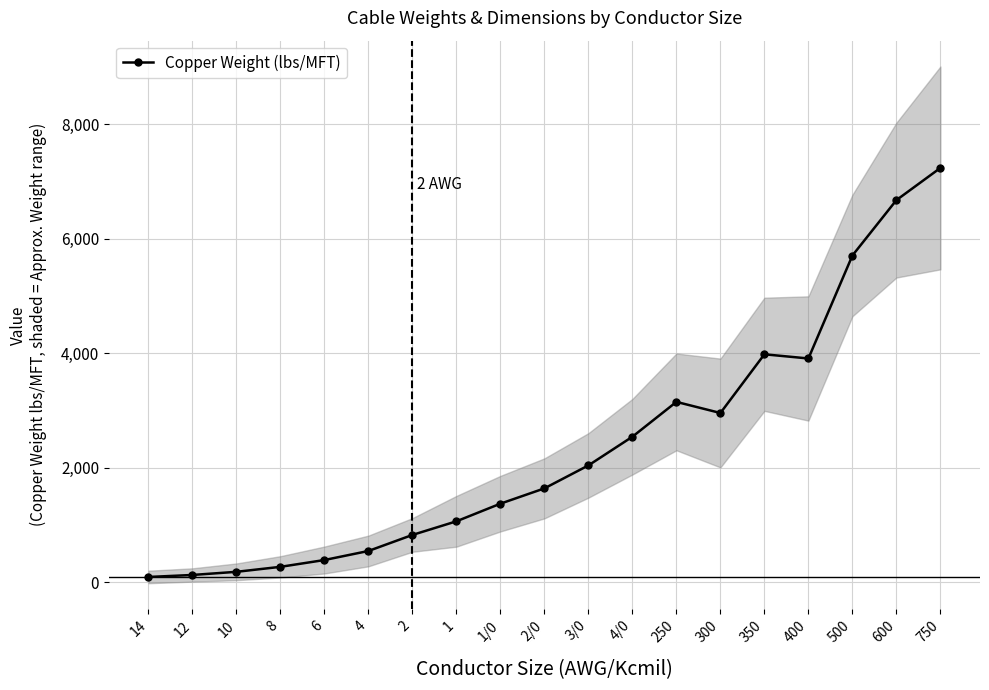

What is the difference between the values at 4/0 and 300?

414